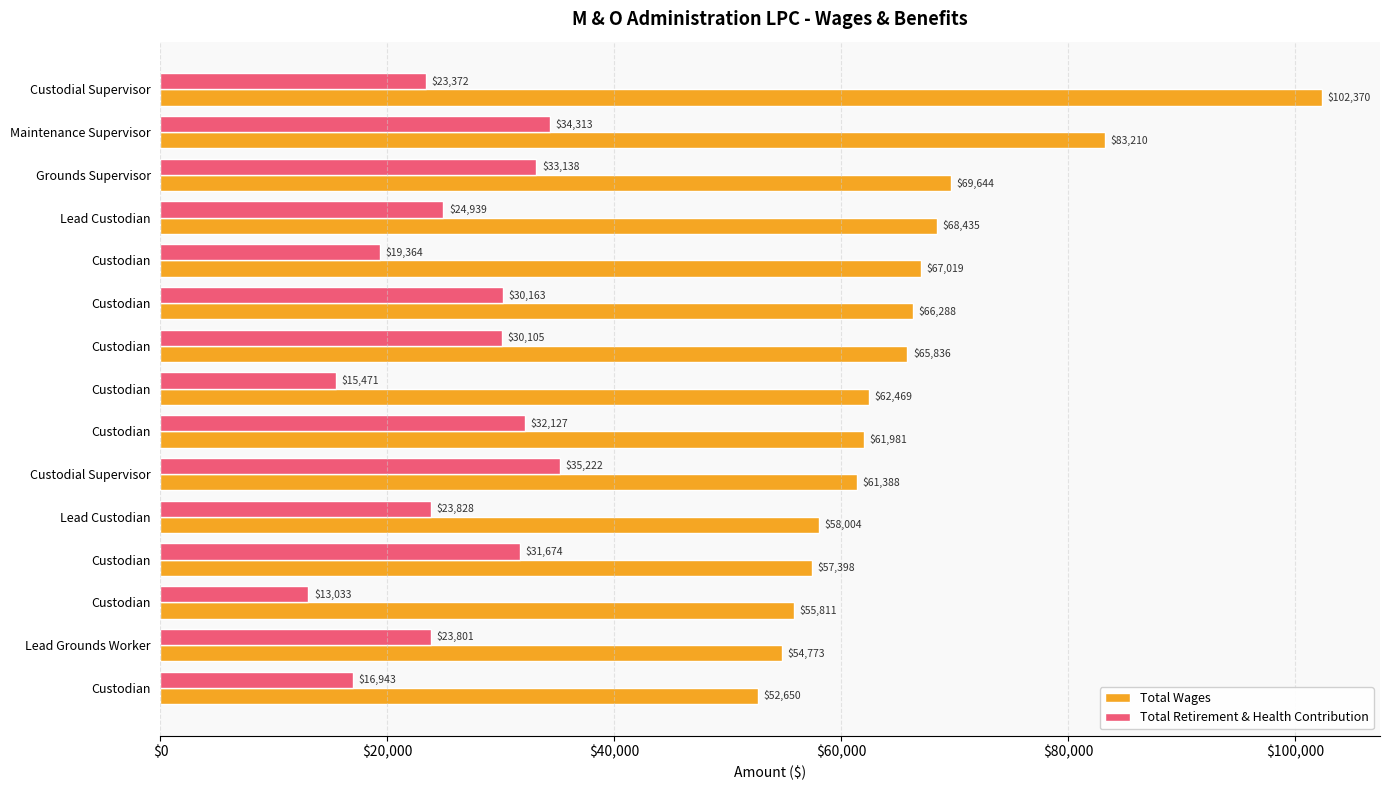

At how many categories does at least one series exceed 74040?

2